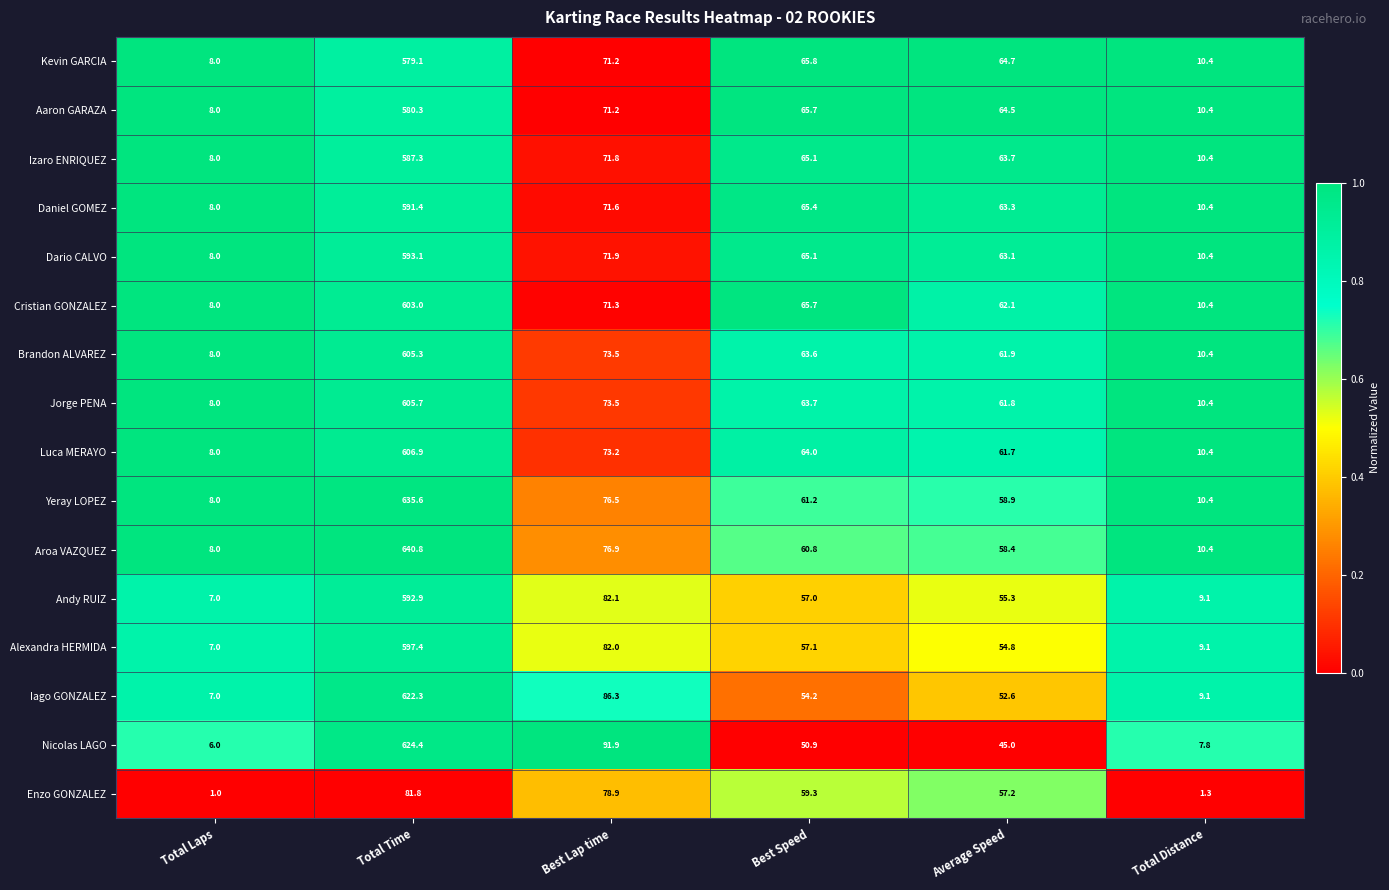

Count the number of categories in the chart.

6